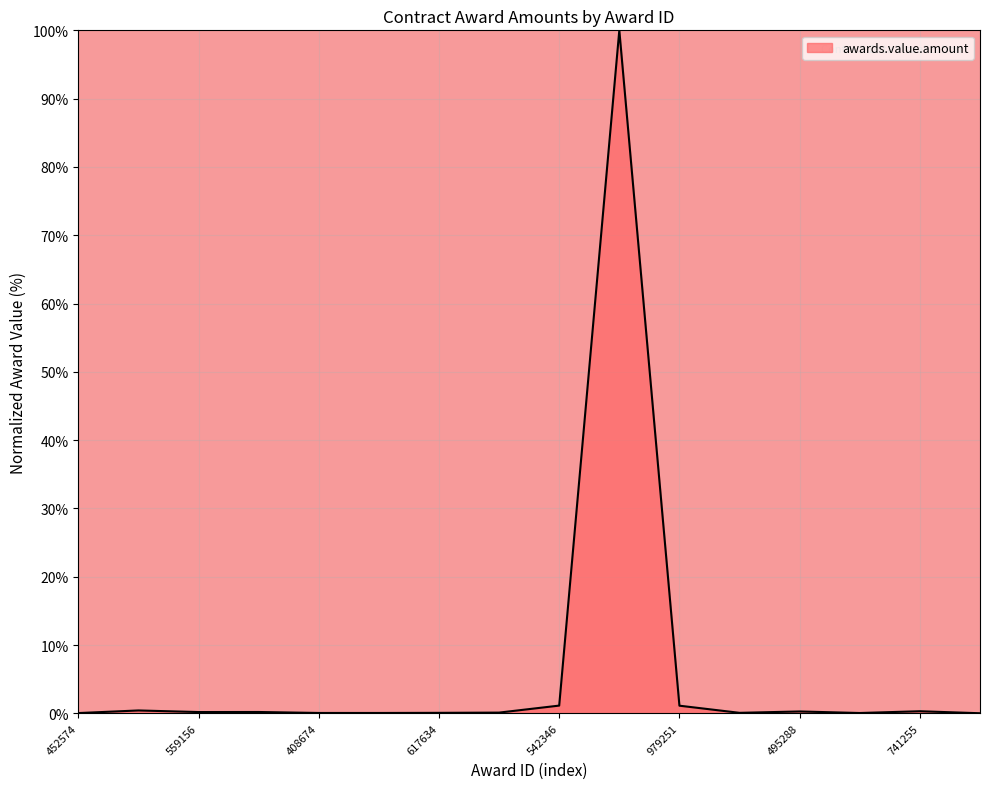

What is the maximum value shown in the chart?

100.0